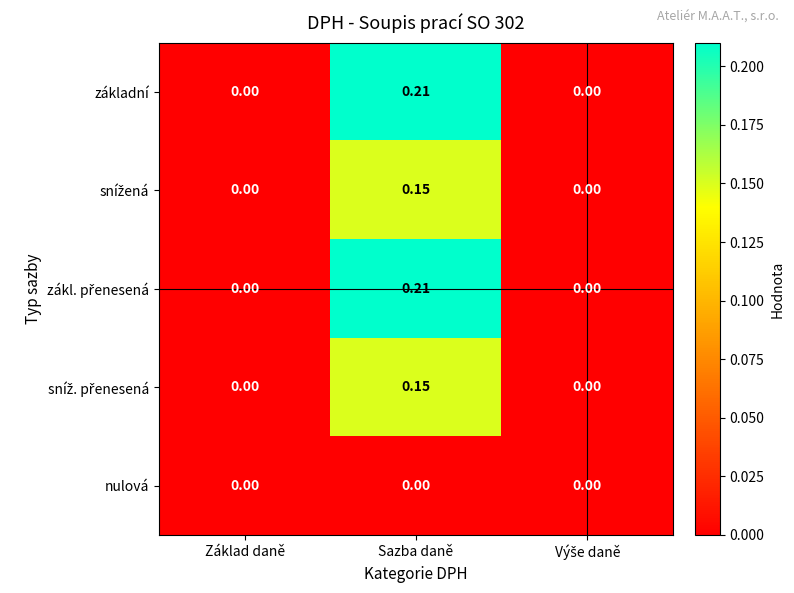

Which label corresponds to the largest value in the chart?

Sazba daně